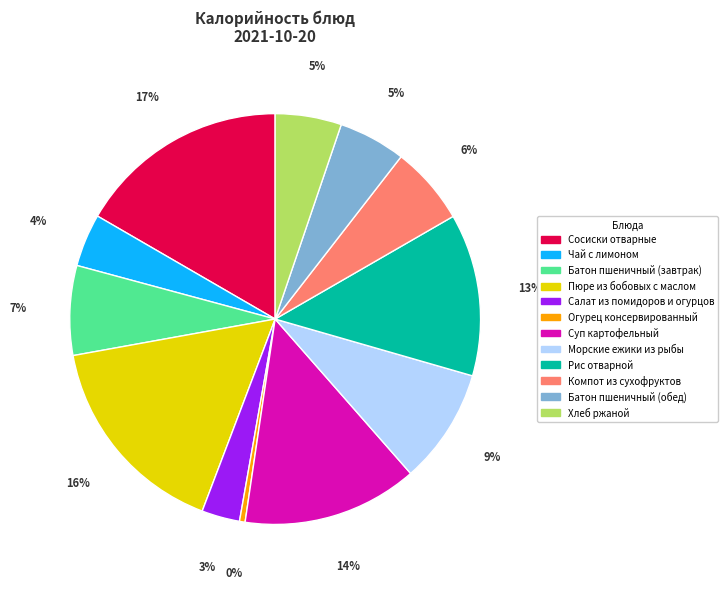

Does Хлеб ржаной account for over 50% of the chart?

No